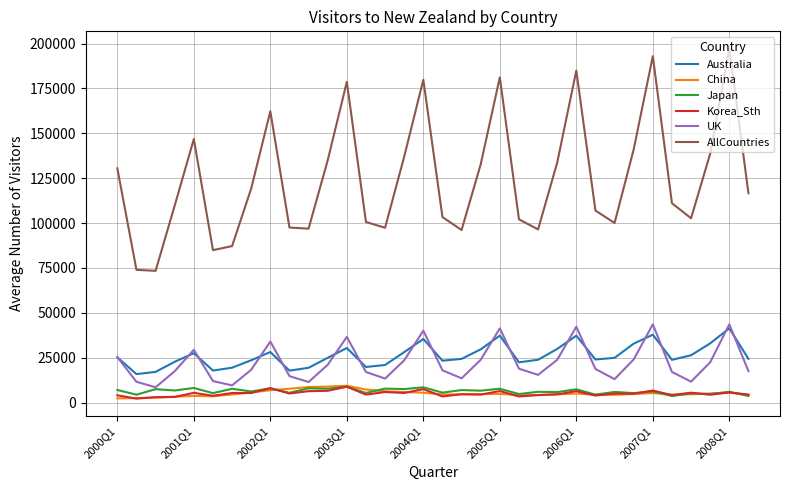

What is the maximum value for China?

9432